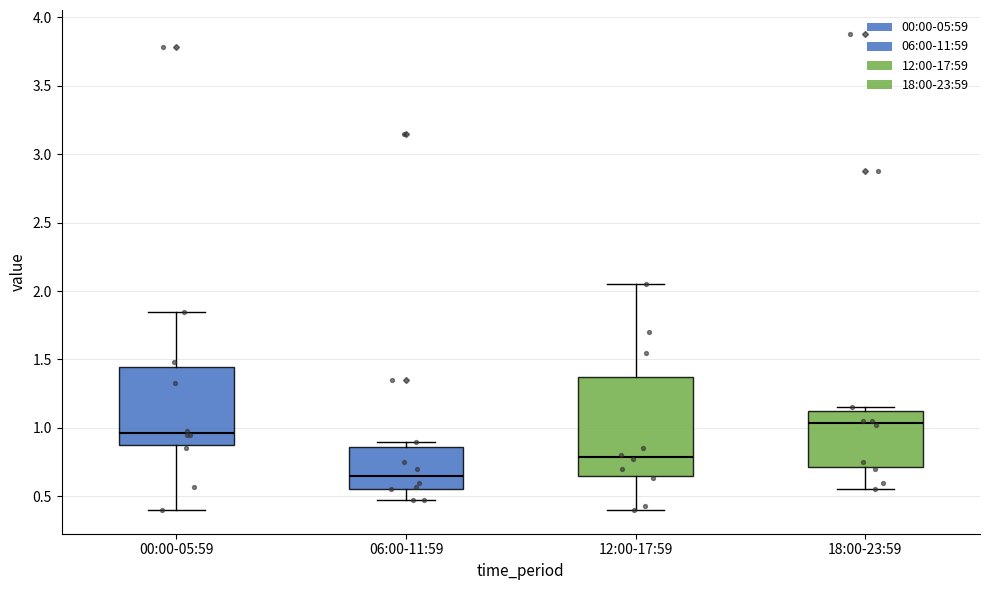

Reading left to right, read every box against the y-axis: the position of its median line, the range the box covers, and the ends of its whiskers. The values are not printed on the chart, so give them approximately, as read against the axis.

00:00-05:59: median 0.95, box 0.90 to 1.45, whiskers 0.40 to 1.85
06:00-11:59: median 0.65, box 0.55 to 0.85, whiskers 0.45 to 0.90
12:00-17:59: median 0.80, box 0.65 to 1.40, whiskers 0.40 to 2.05
18:00-23:59: median 1.05, box 0.70 to 1.15, whiskers 0.55 to 1.15 (just above the box's upper edge)